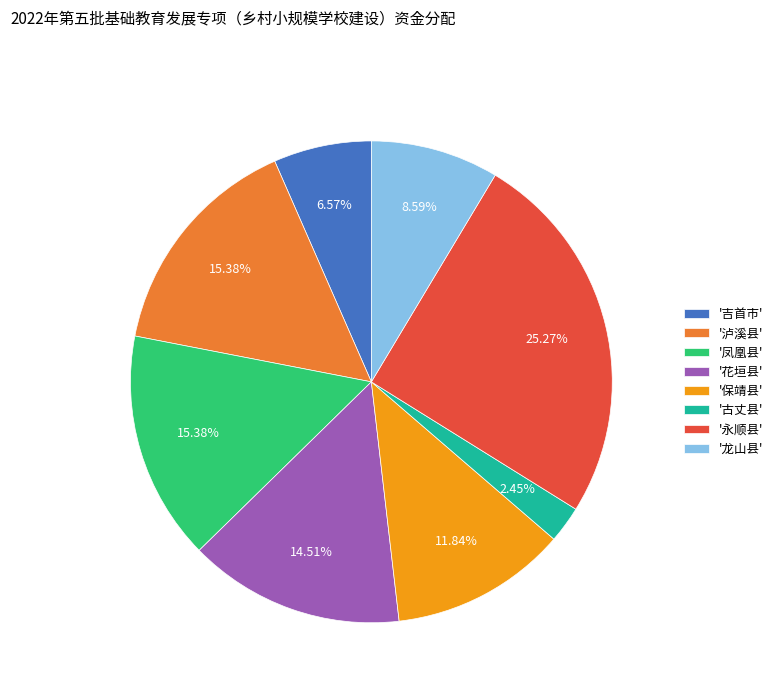

Does '古丈县' account for over 50% of the chart?

No